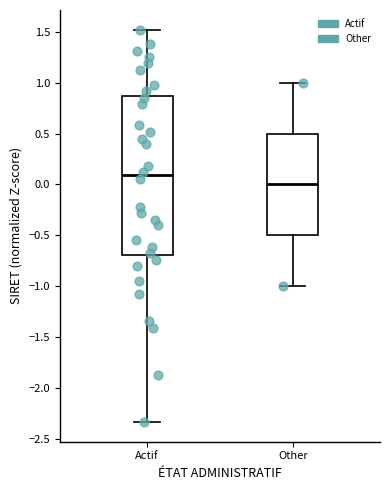

Reading left to right, read every box against the y-axis: the position of its median line, the range the box covers, and the ends of its whiskers. The values are not printed on the chart, so give them approximately, as read against the axis.

Actif: median 0.10, box -0.70 to 0.85, whiskers -2.35 to 1.50
Other: median 0.00, box -0.50 to 0.50, whiskers -1.00 to 1.00